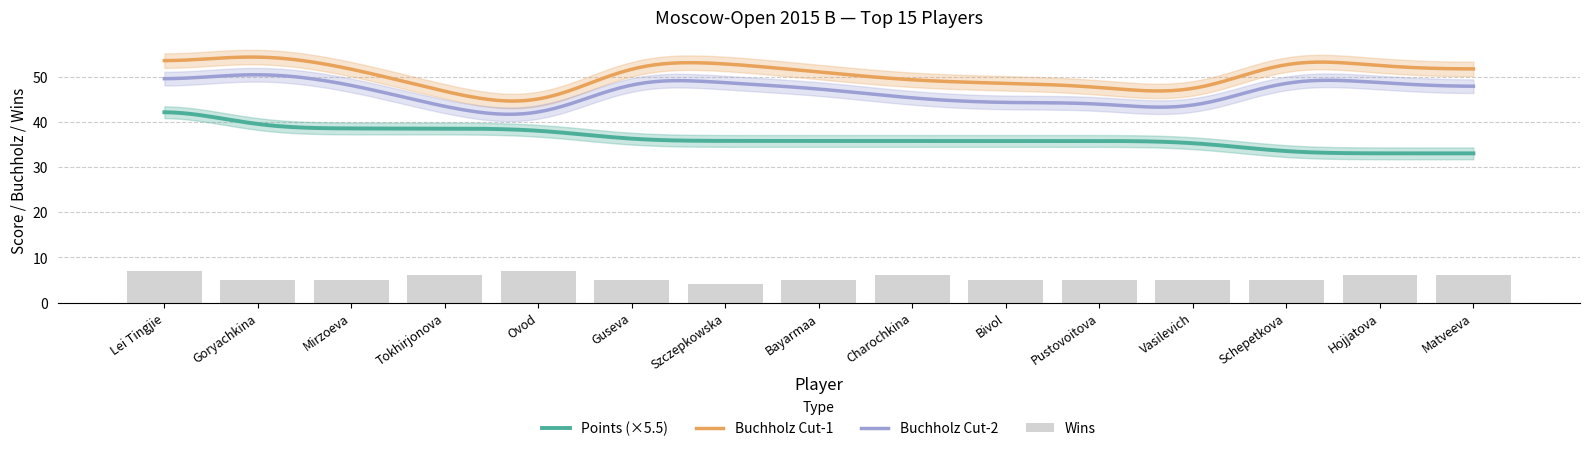

Which category has the lowest value in the Points series?

Schepetkova